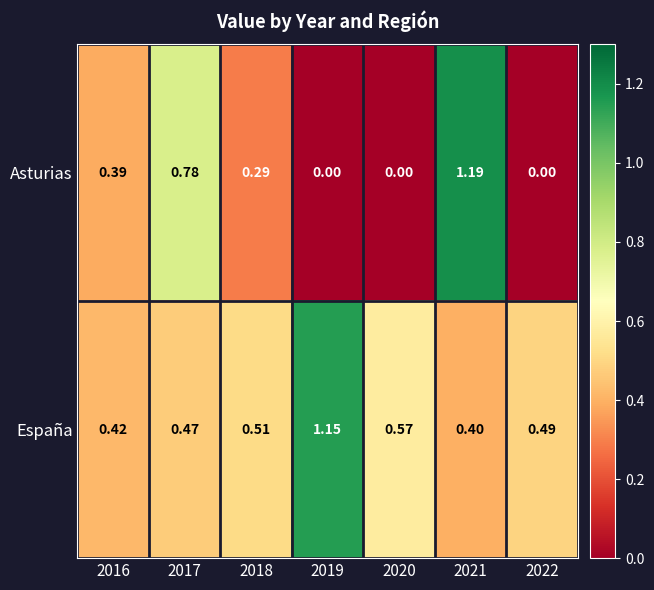

Which series changed the most between 2018 and 2019?

España